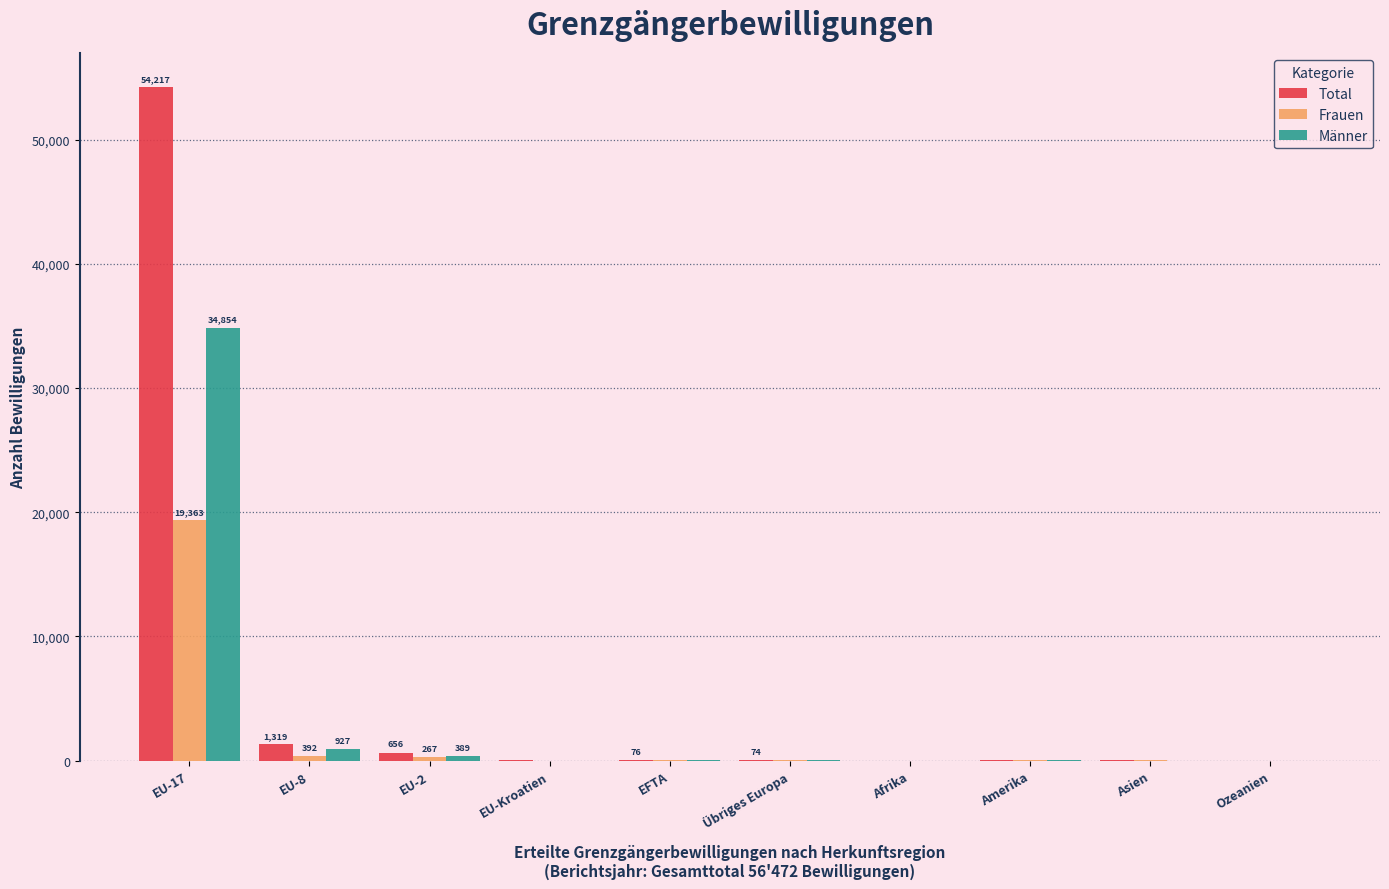

Which series changed the most between EU-17 and Ozeanien?

Total